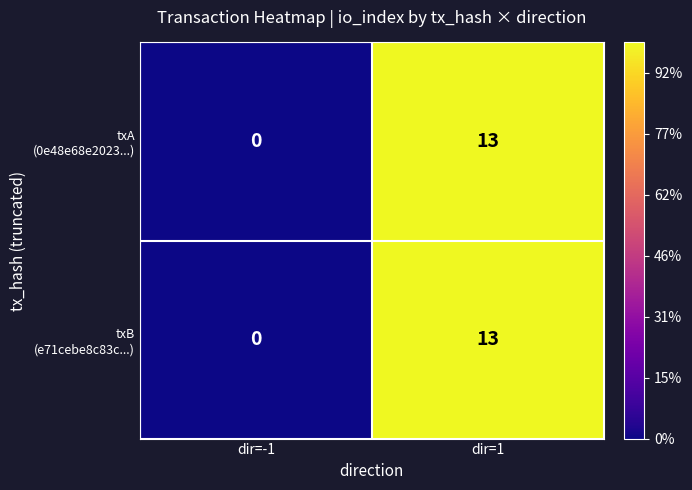

At which category is the sum across all series the highest?

dir=1